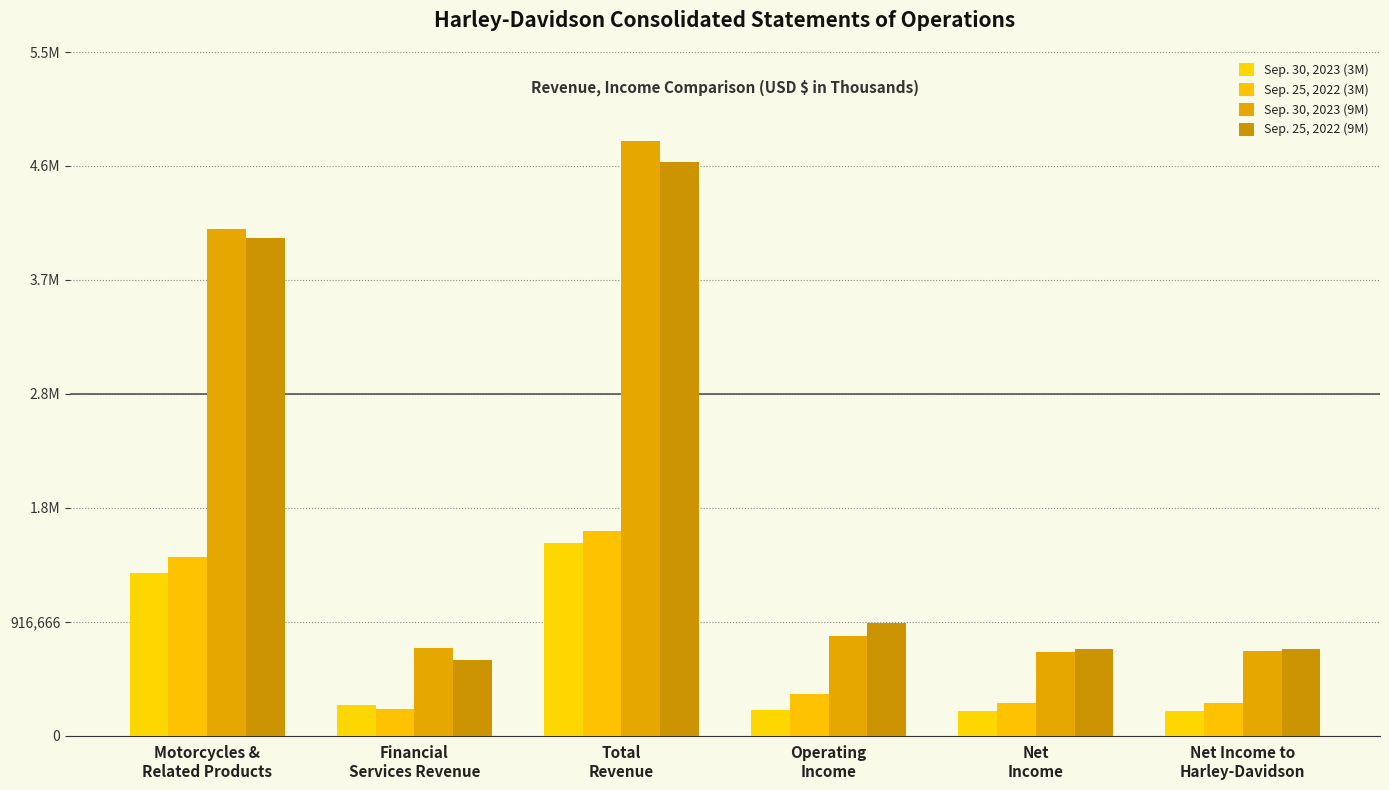

What is the total value across all series at Net Income to
Harley-Davidson?

1840150